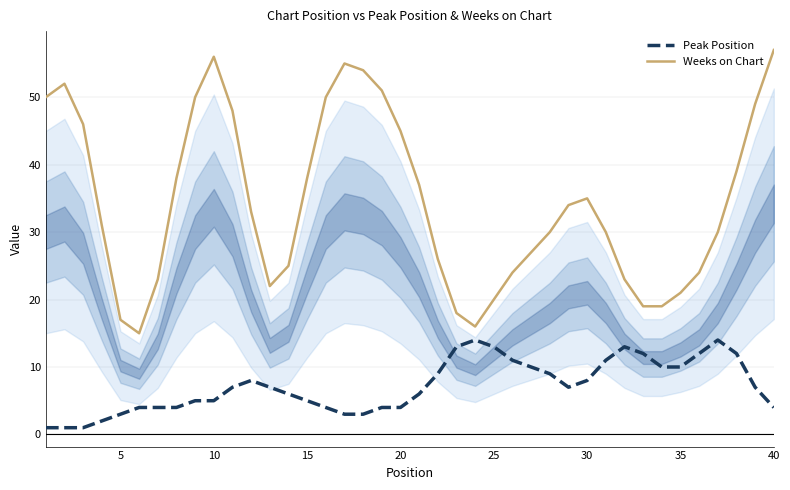

The value of Weeks on Chart at 35 is 35. True or false?

False